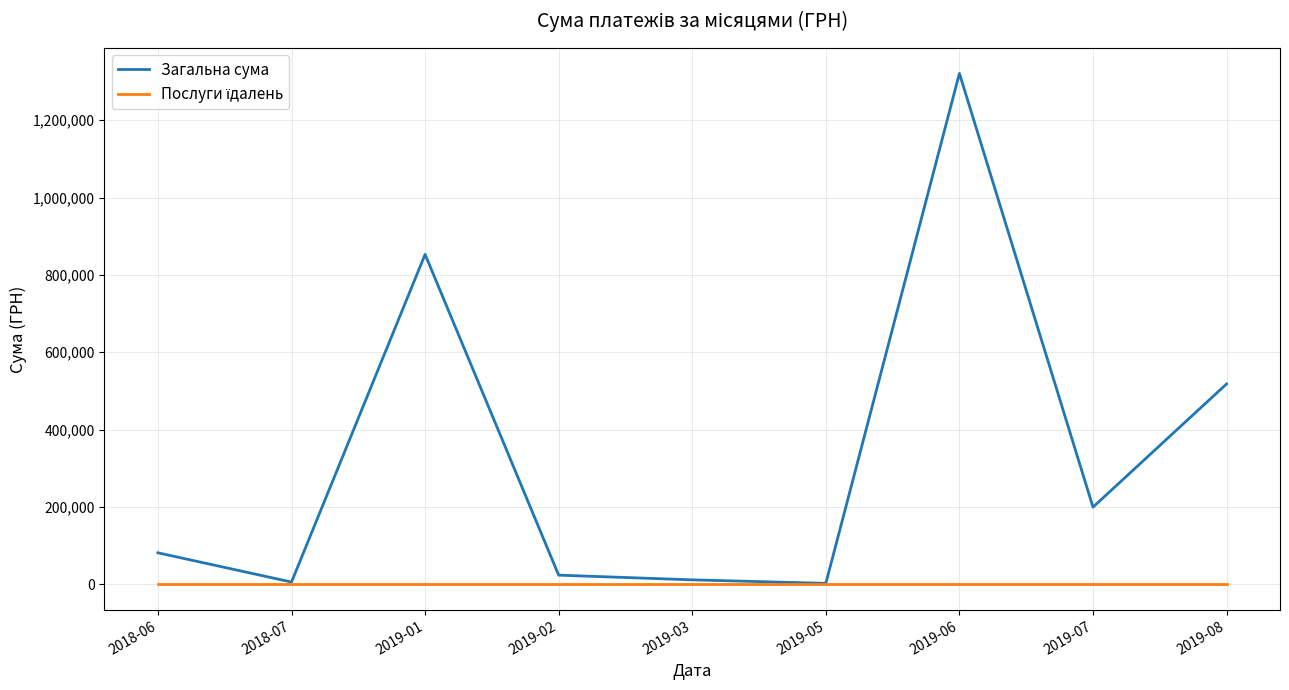

Is it true that Загальна сума equals 518145.3 at 2019-08?

True